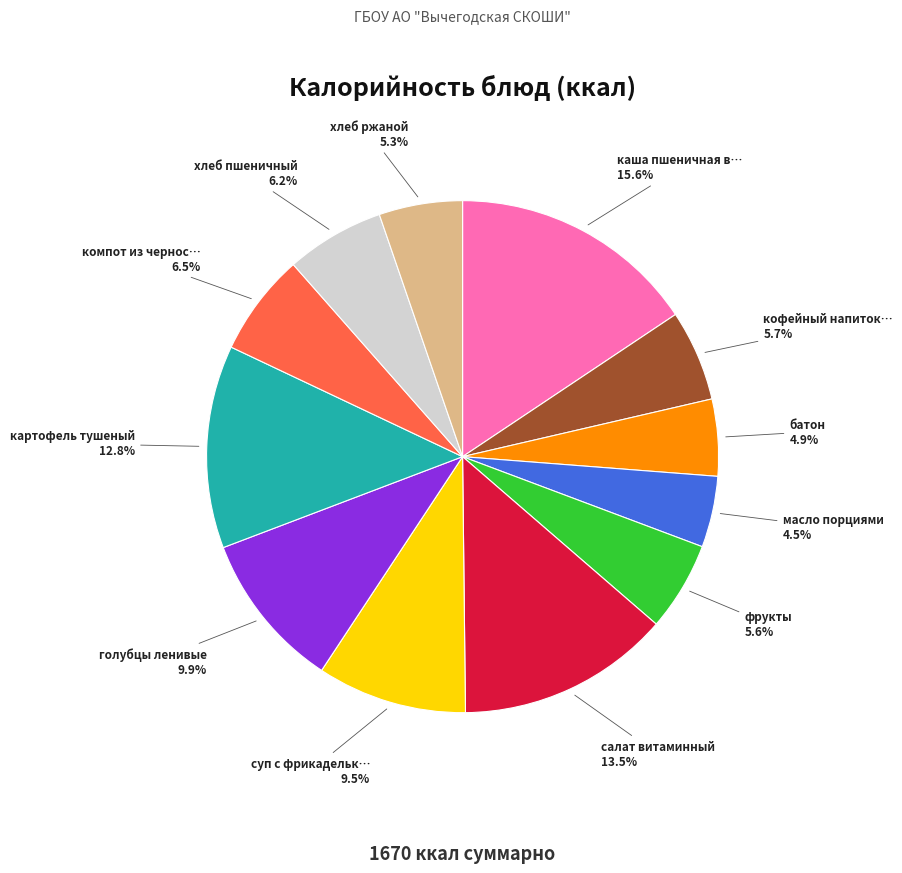

Is there any slice that represents more than half of the pie?

No